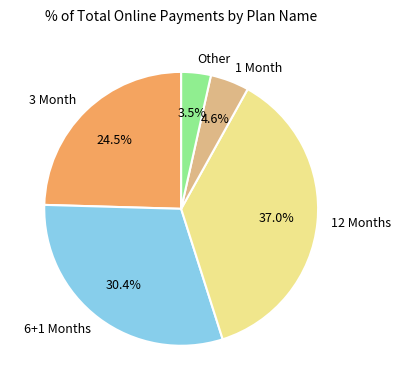

What is the smallest slice in the pie chart?

Other